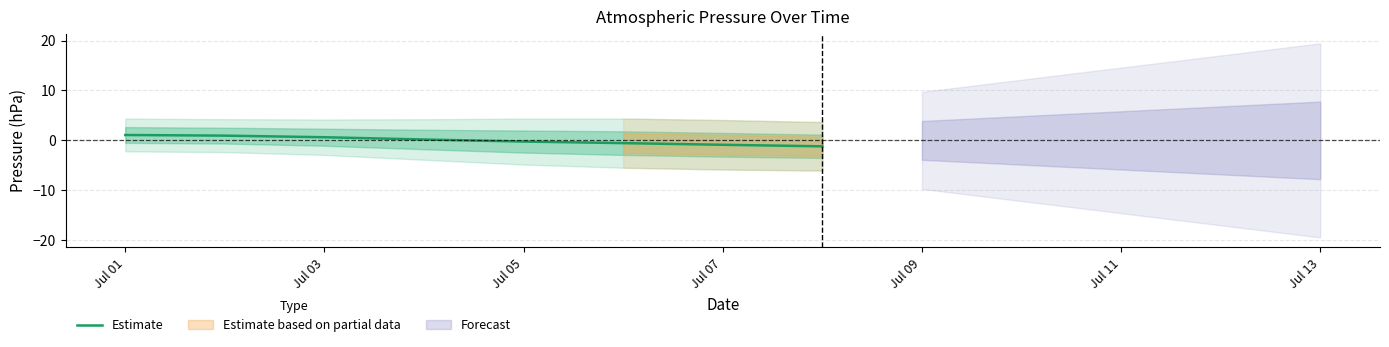

What is the value of the 8th point from the left?

-1.2